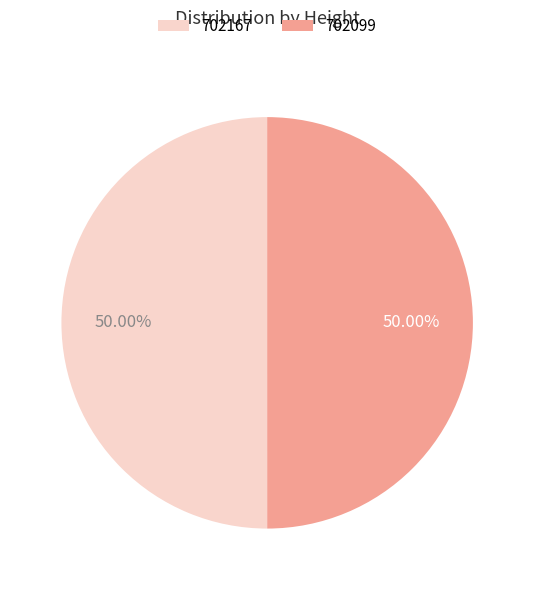

To the nearest percent, what portion does 702099 represent?

50%